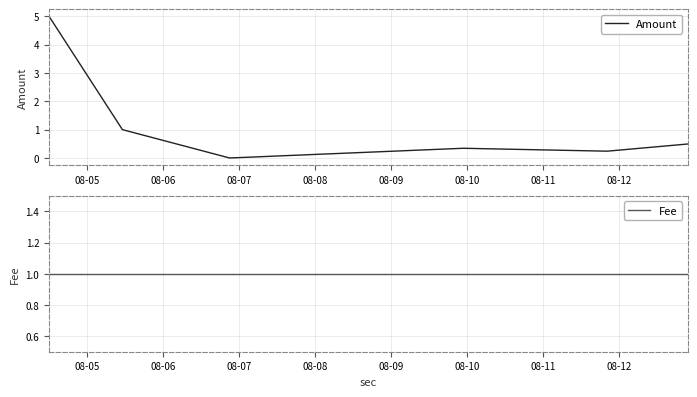

Which series changed the most between 08-05 and 08-11?

Amount